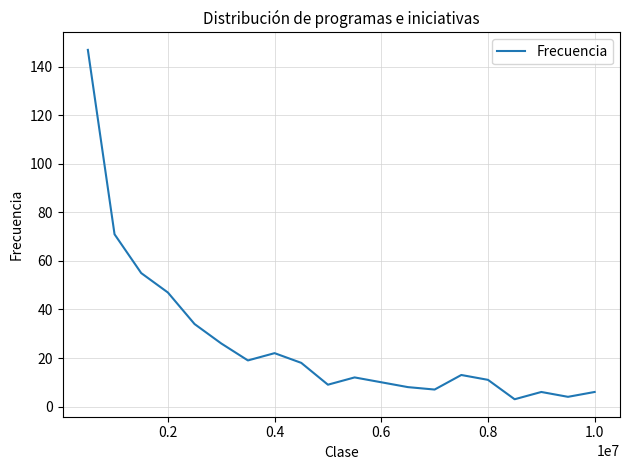

What is the maximum value shown in the chart?

147